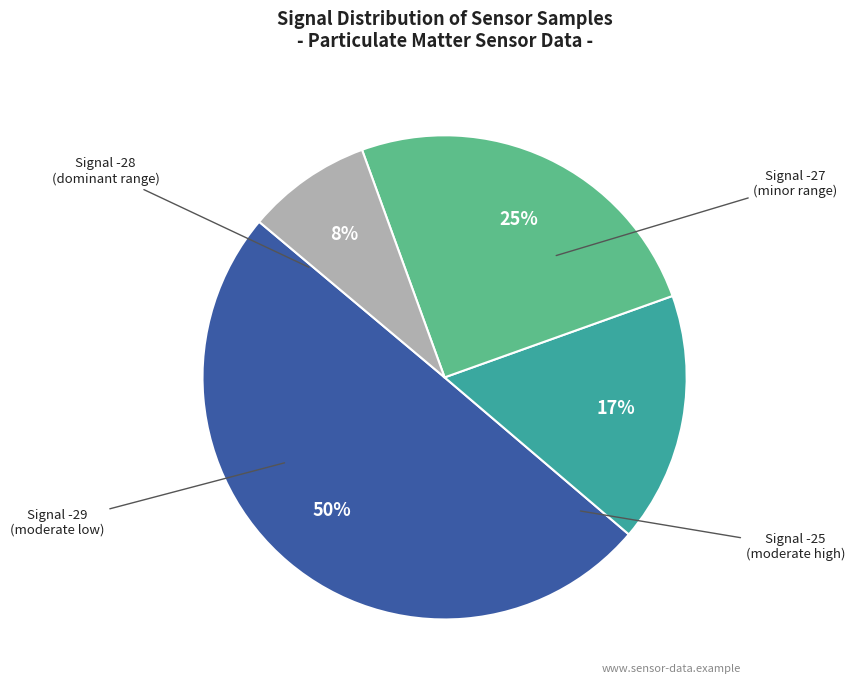

To the nearest percent, what is the average slice percentage?

25%